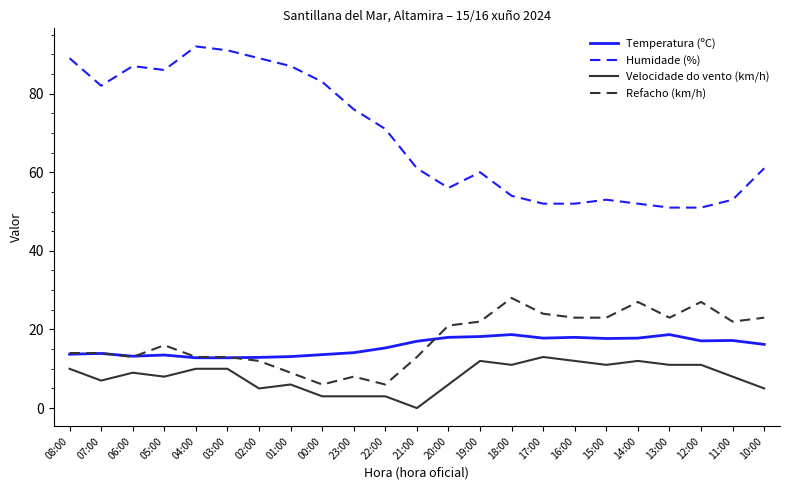

True or false: Velocidade do vento (km/h) has a value of 6.0 at 20:00.

True